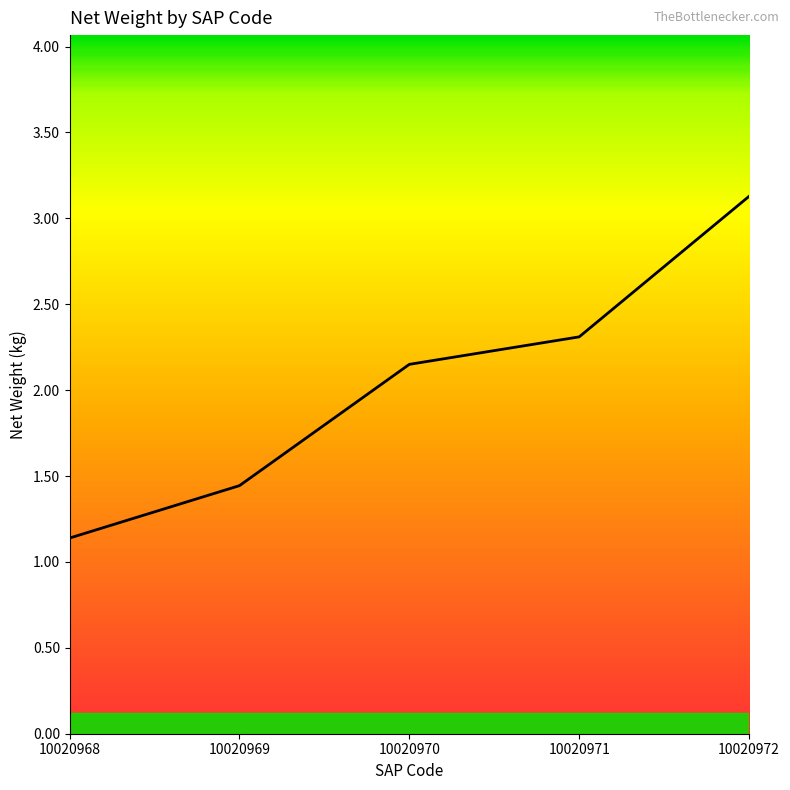

What is the difference between the maximum and minimum values?

2.0